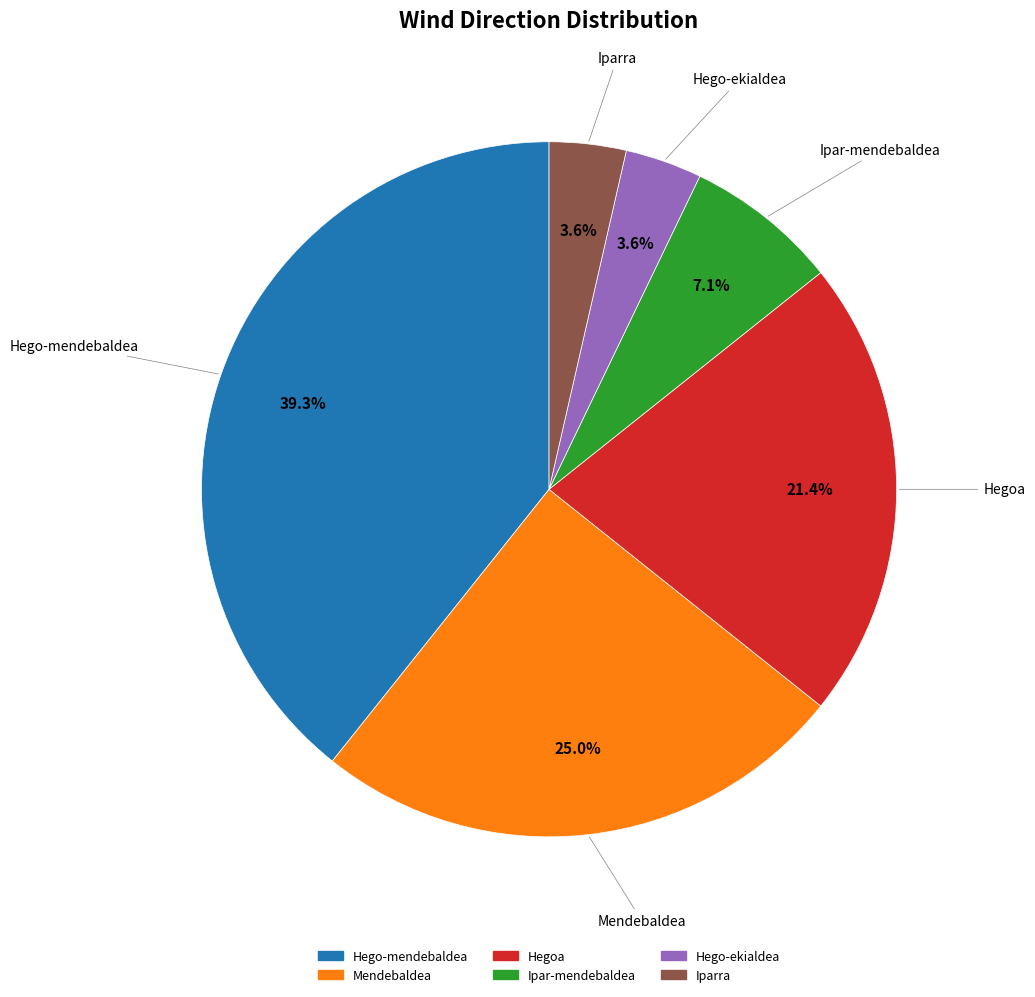

What is the largest slice in the pie chart?

Hego-mendebaldea